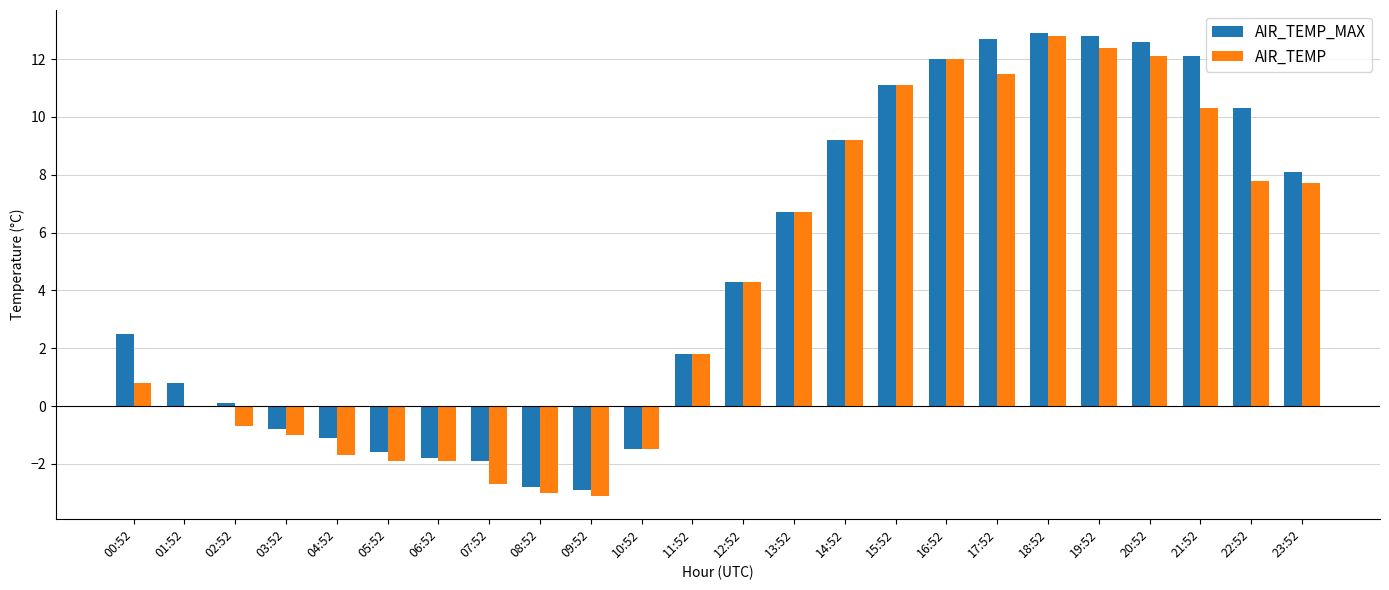

True or false: AIR_TEMP has a value of -2.9 at 04:52.

False